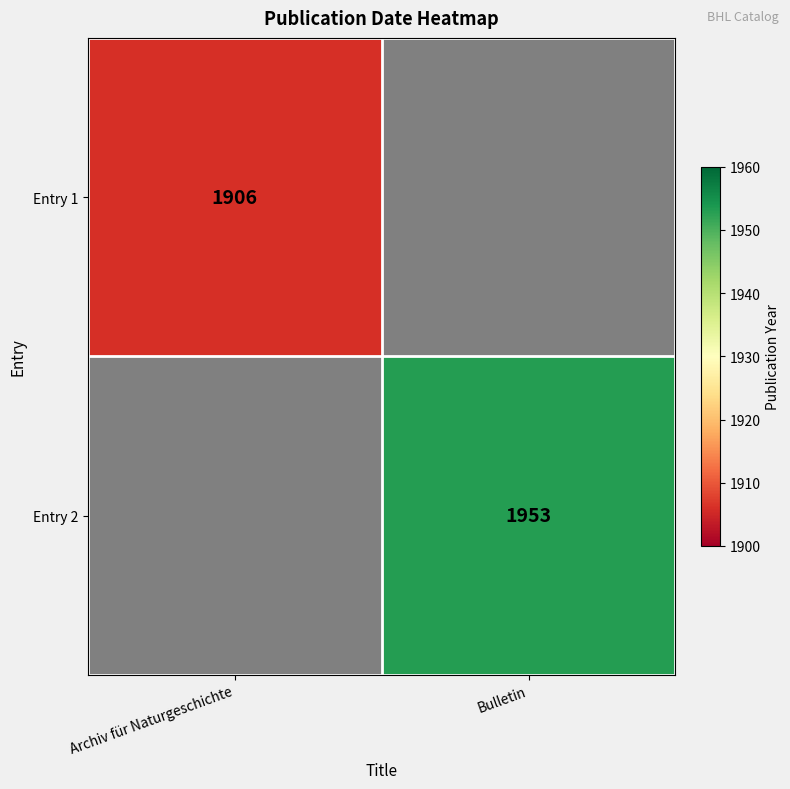

Is it true that Entry 2 equals 768 at Bulletin?

False